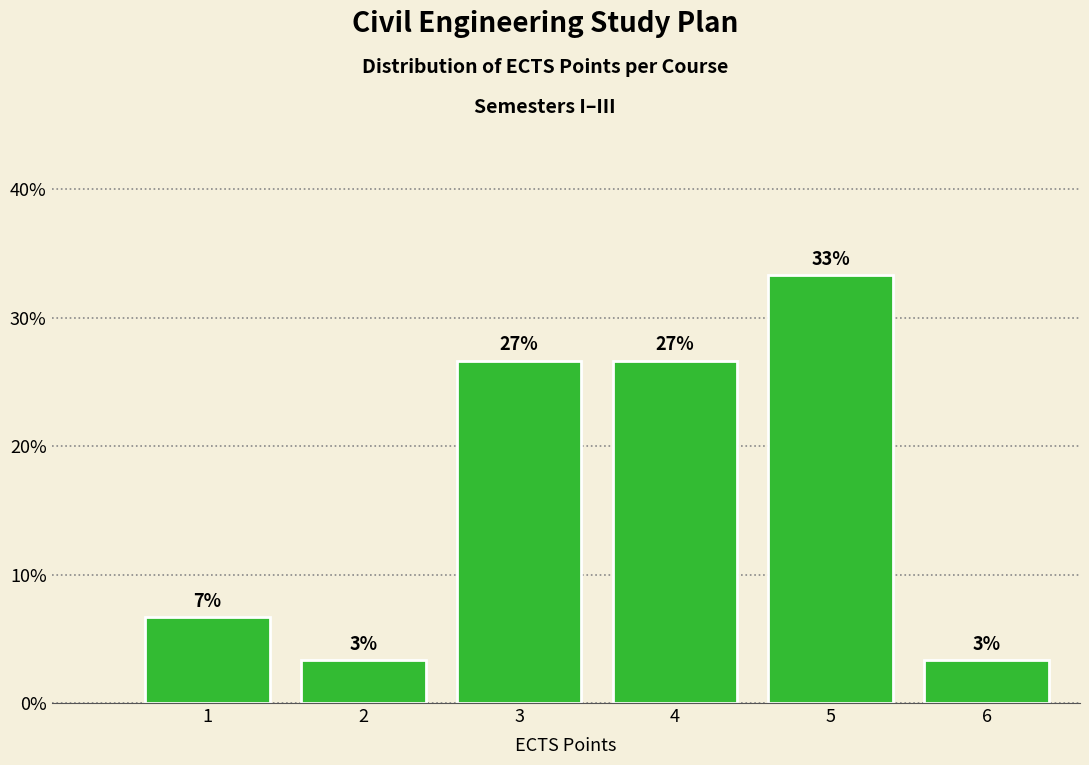

How many bars are there in total?

6